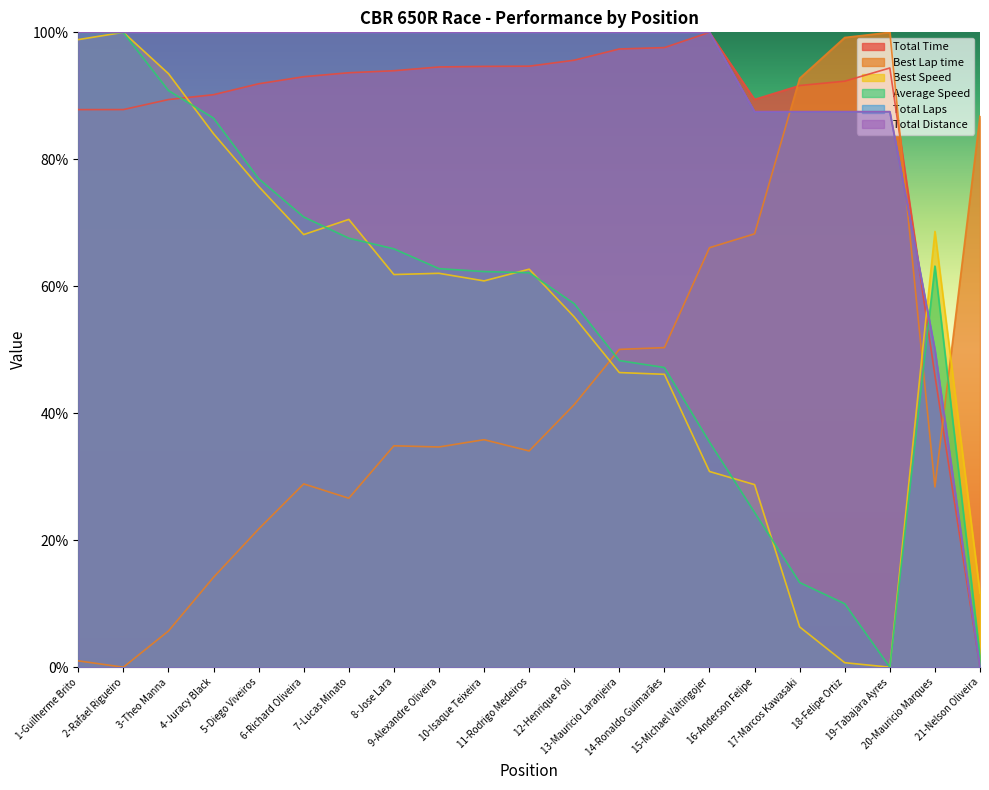

True or false: Best Speed has more than 1 points higher than both neighbors.

True